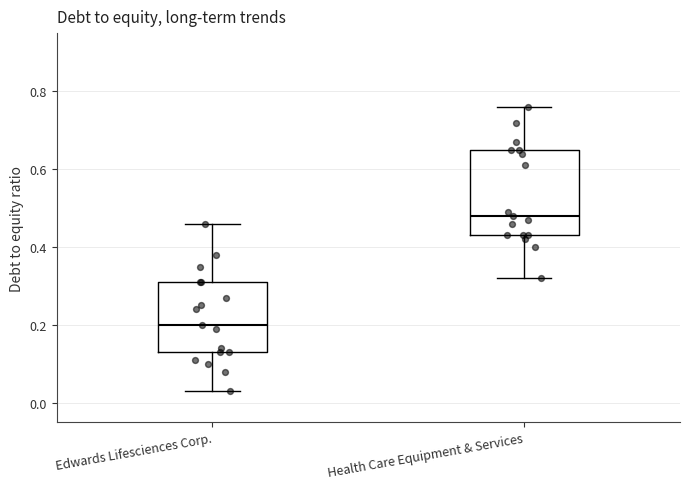

Reading left to right, transcribe this box plot: for each box, give where its median line is, the range the box spans, and where its two whiskers end, as read against the y-axis. The values are not printed on the chart, so give them approximately, as read against the axis.

Edwards Lifesciences Corp.: median 0.20, box 0.14 to 0.32, whiskers 0.04 to 0.46
Health Care Equipment & Services: median 0.48, box 0.44 to 0.66, whiskers 0.32 to 0.76